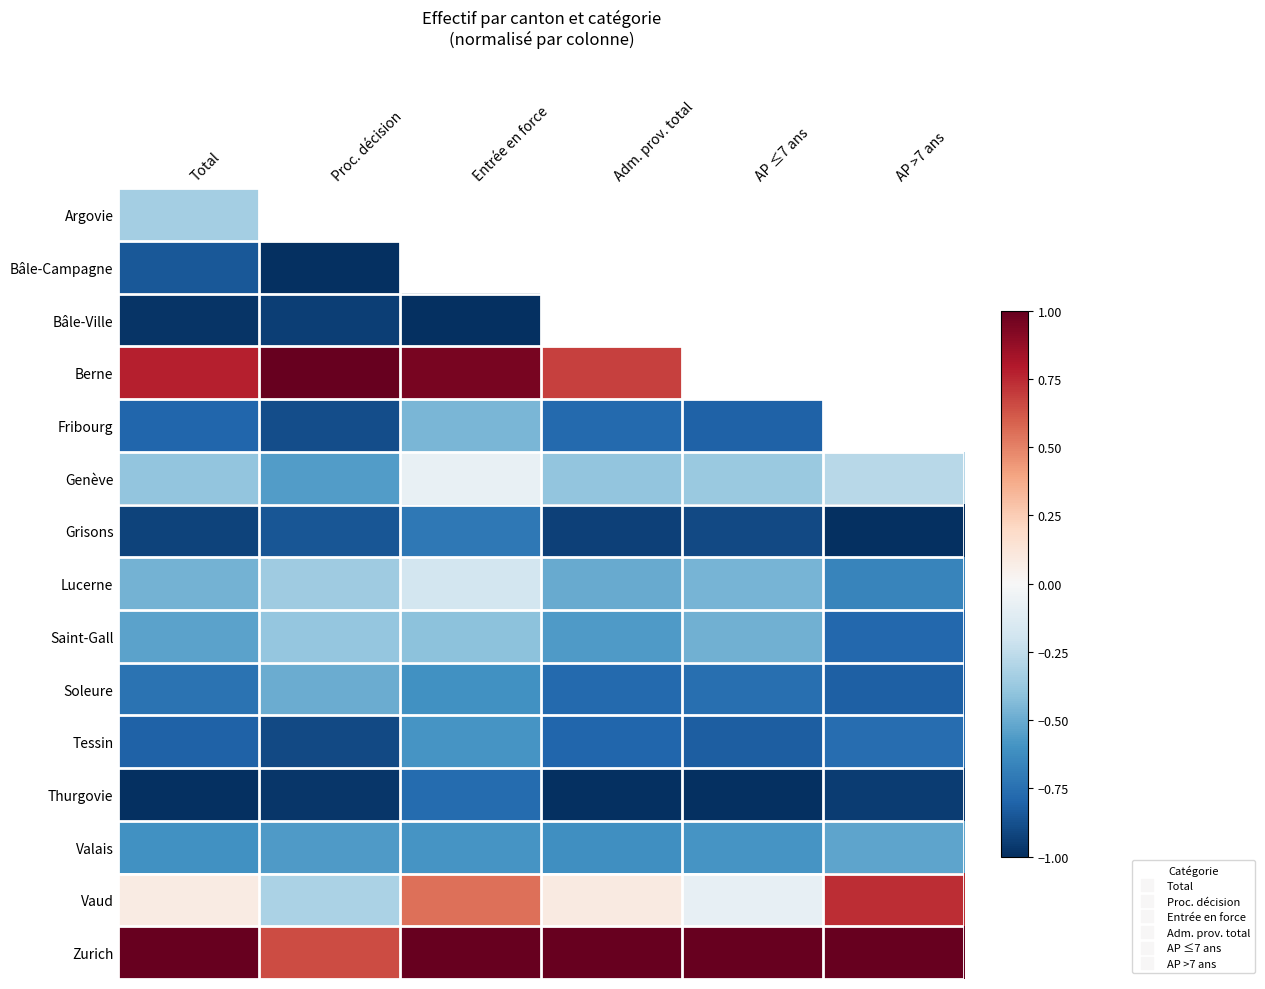

True or false: Zurich has a value of 0.6 at Entrée en force.

False